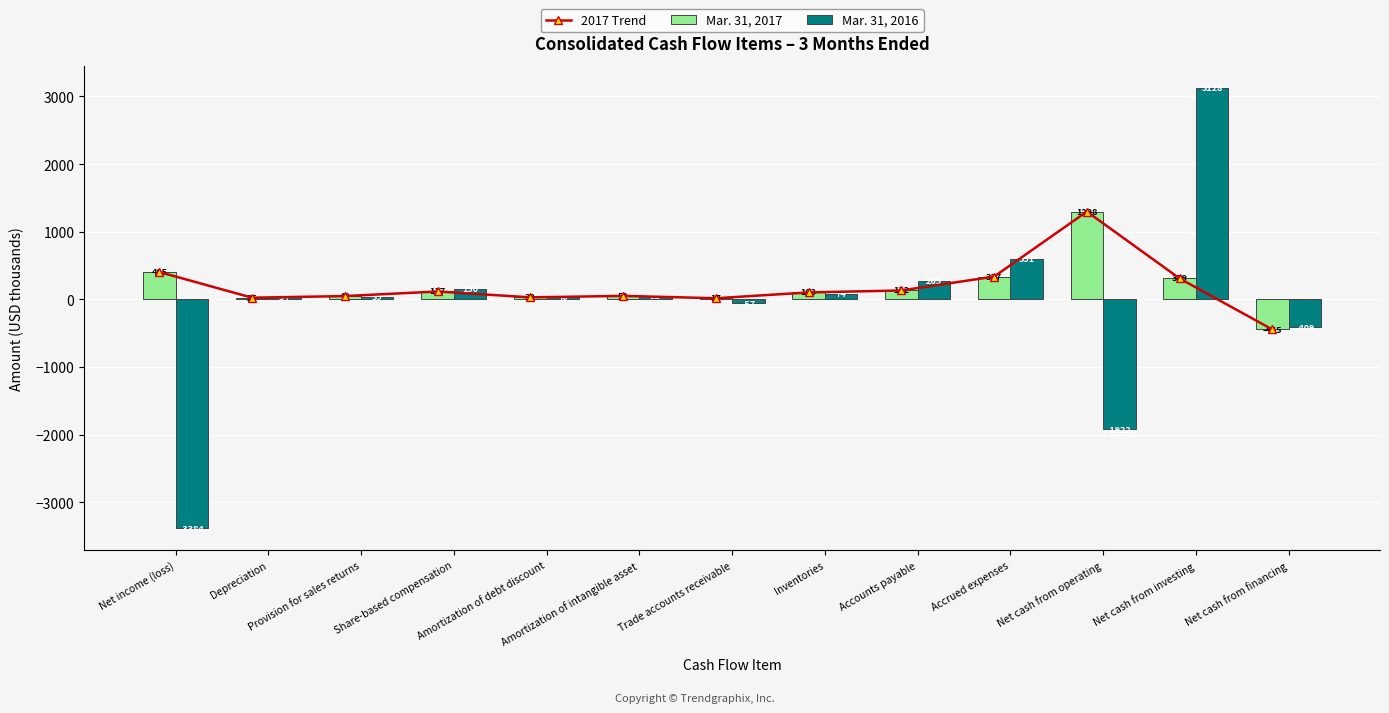

True or false: Mar. 31, 2016 has a value of 3128 at Net cash from investing.

True